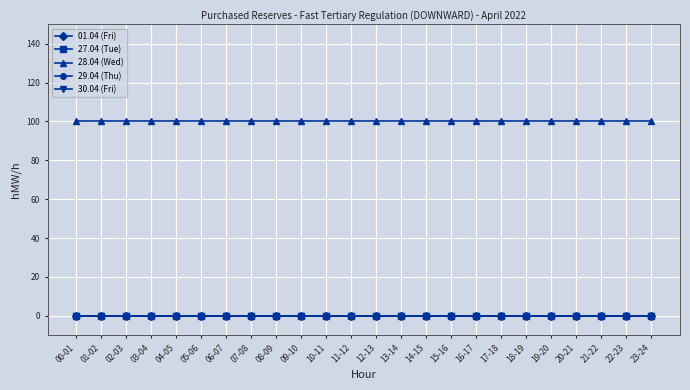

Is this an area chart (filled region under the line)?

No